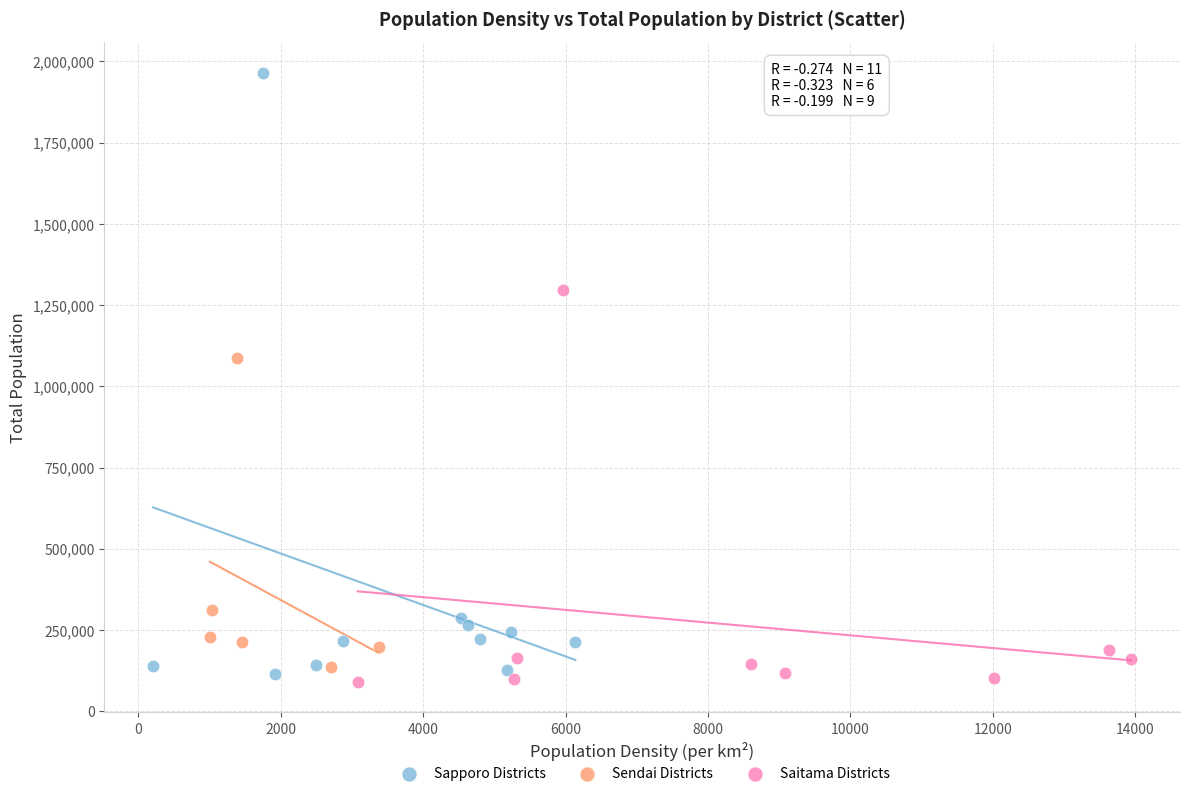

Which series contains the highest Y value?

Sapporo Districts